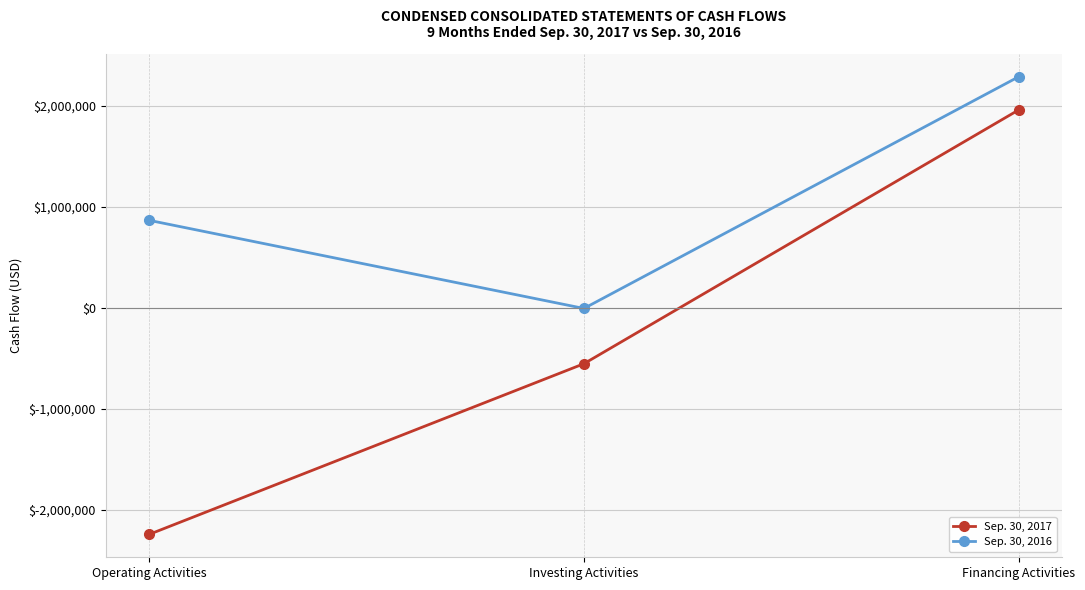

At how many categories does at least one series exceed 1472983?

1